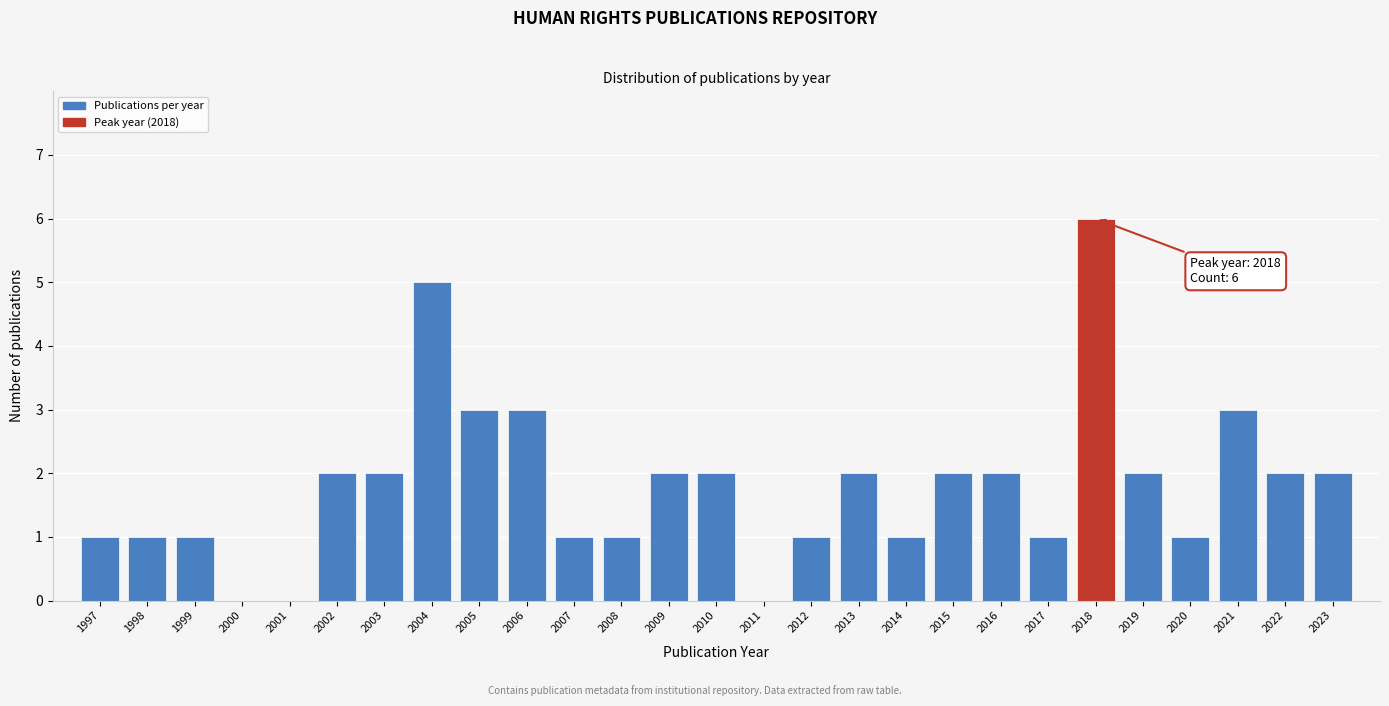

Which range on the x-axis has the tallest bar?

2017.5 to 2018.5